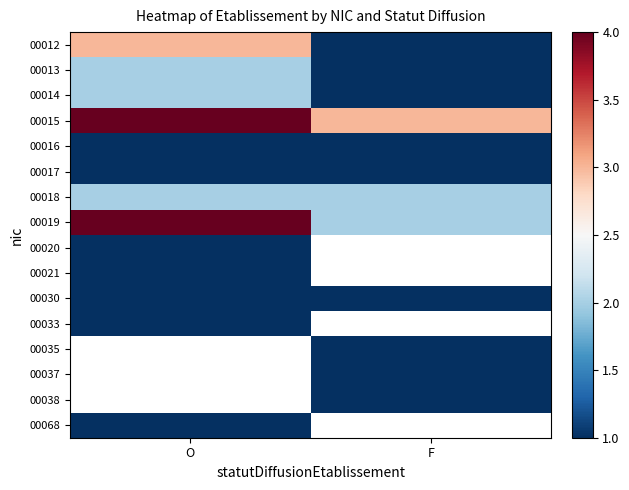

What is the sum of the 00018 values at O and F?

4.0